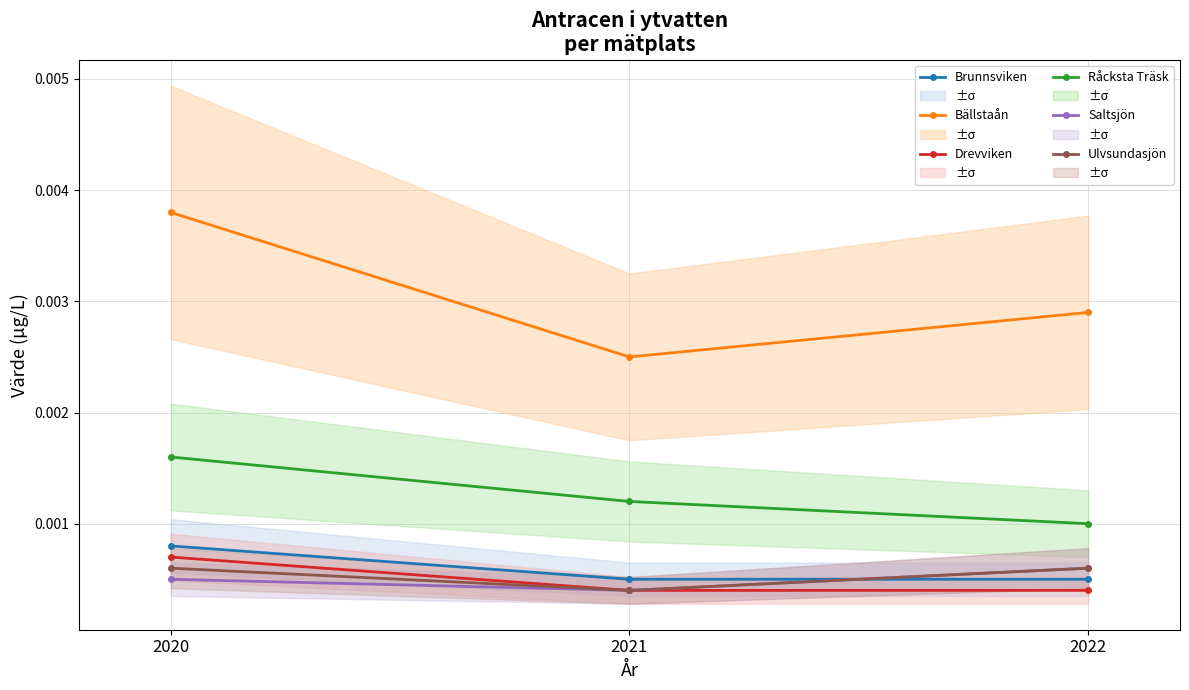

Is it true that Drevviken equals 0.0 at 2020?

False